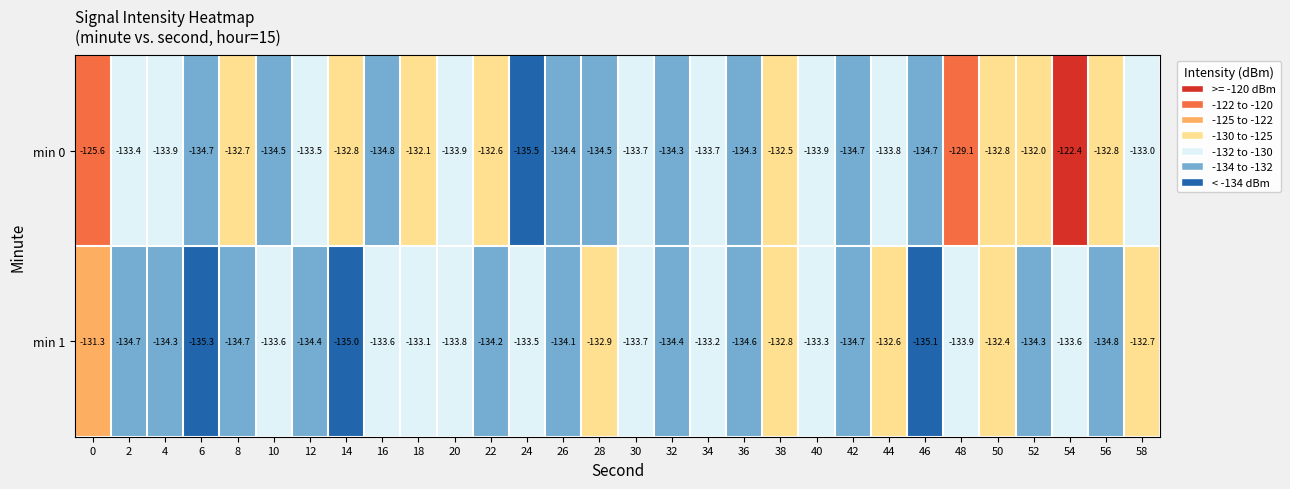

Is it true that min 0 equals -202.3 at 46?

False